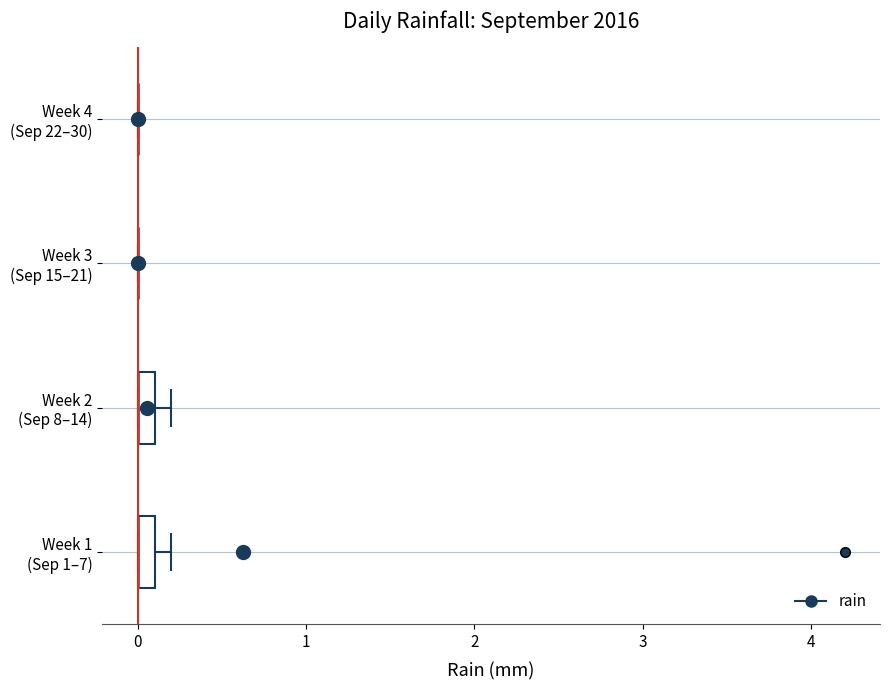

Where is the right edge of the box for Week 1 (Sep 1–7) on the x-axis? The values are not printed on the chart, so give them approximately, as read against the axis.

0.1